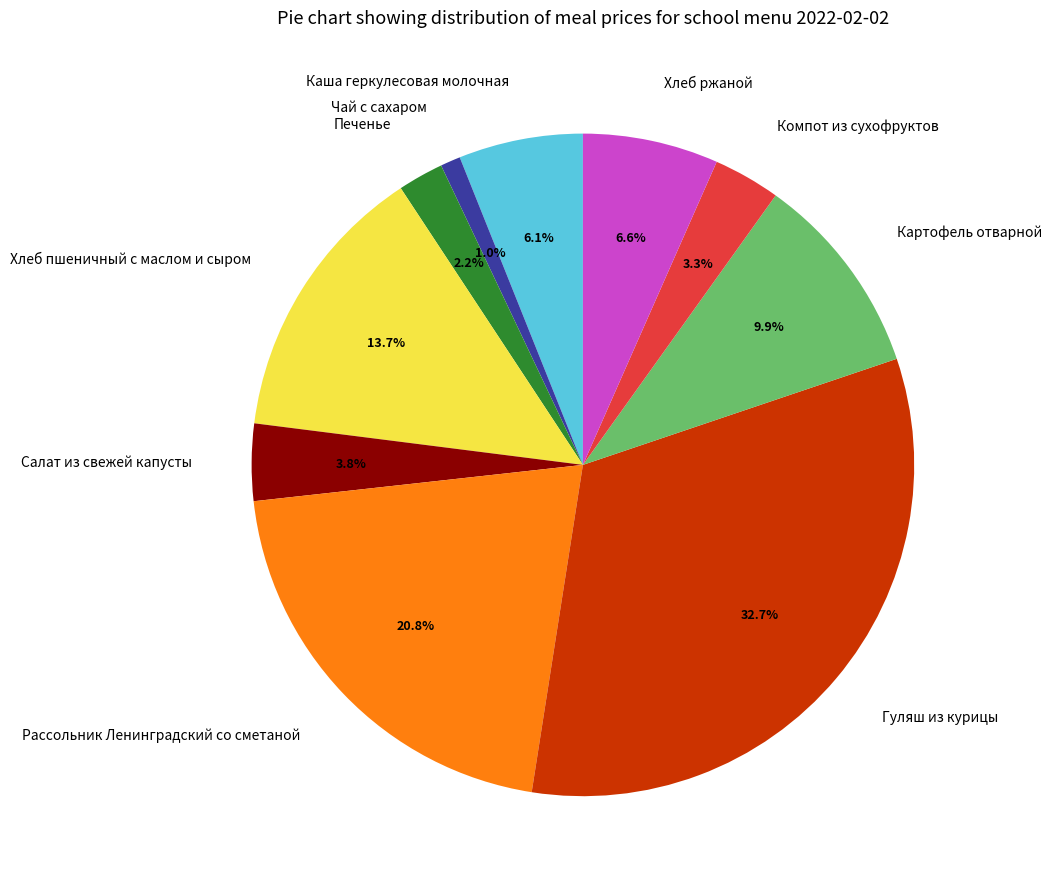

To the nearest percent, what portion does Хлеб пшеничный с маслом и сыром represent?

14%